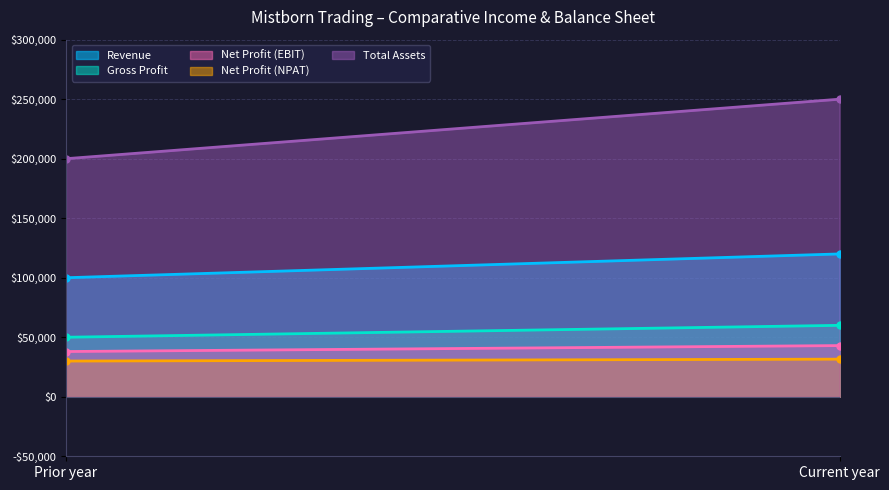

Which category has the lowest value across all series?

Prior year